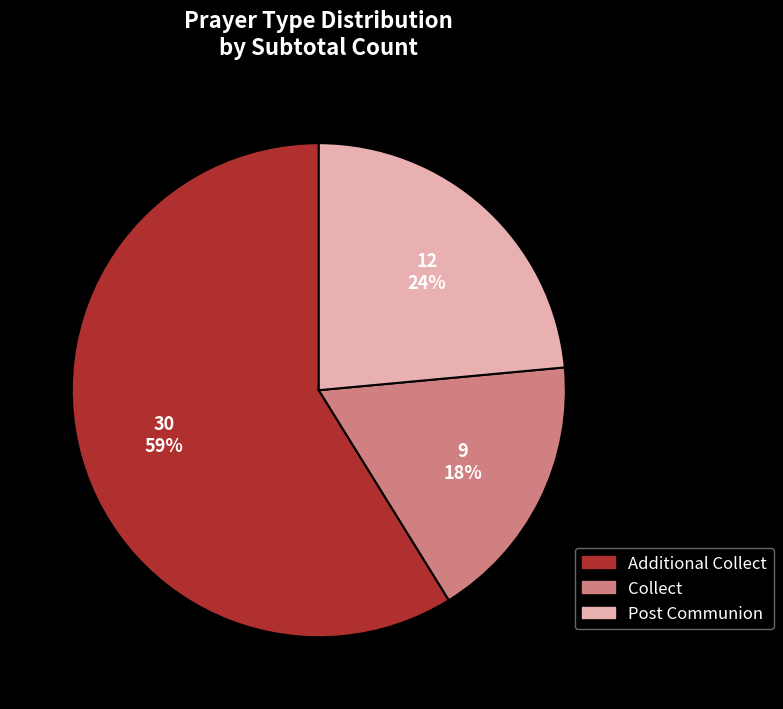

Does any single category account for the majority?

Yes